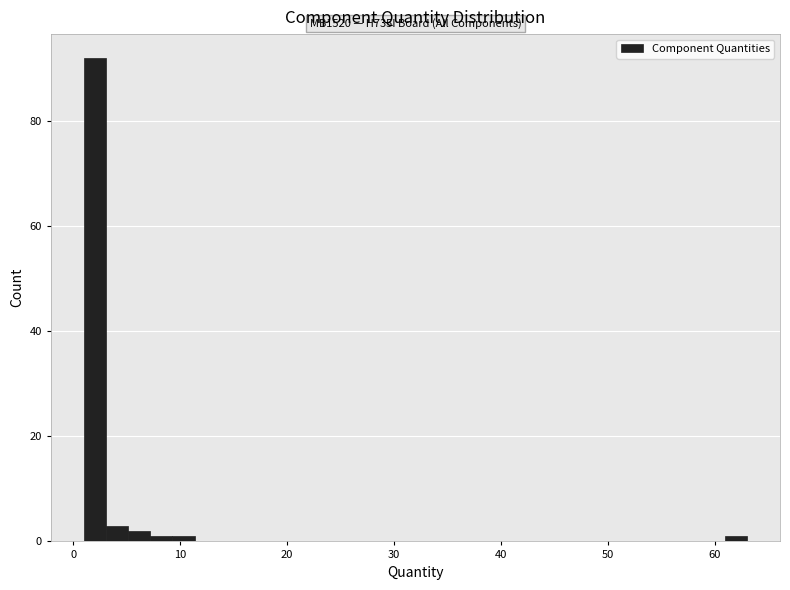

Read against the x-axis, roughly where is the centre of the tallest bar?

2